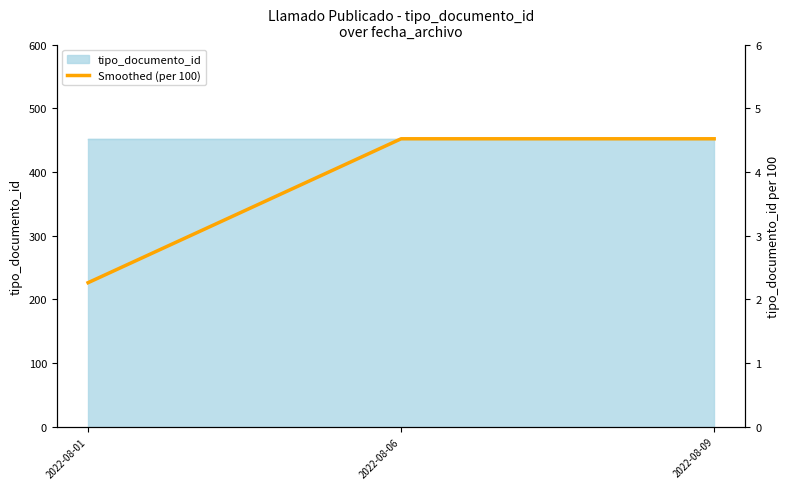

What is the value of the 1st point from the left?

2.3